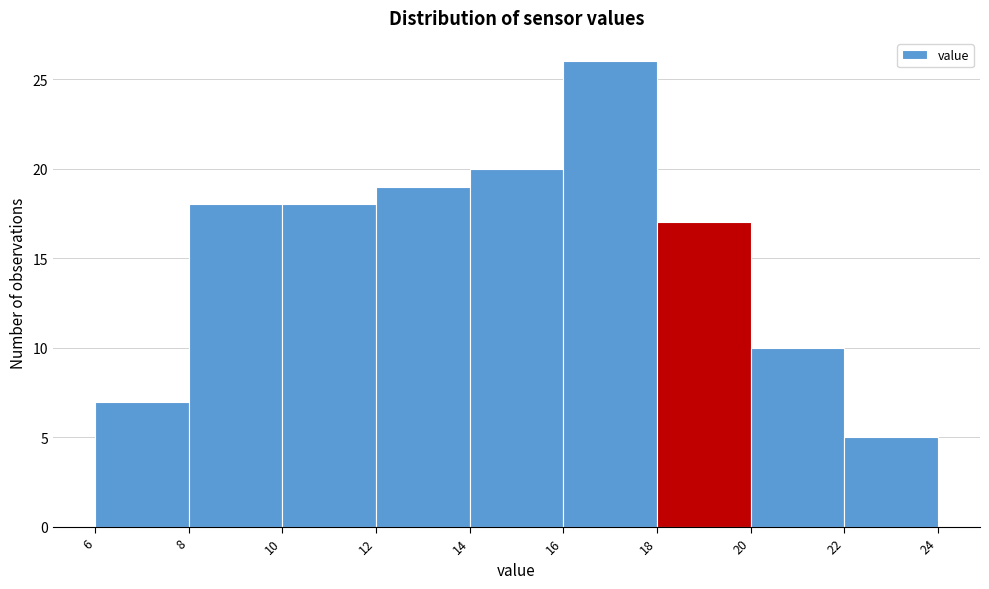

Over which range of the x-axis is the bar tallest?

16 to 18